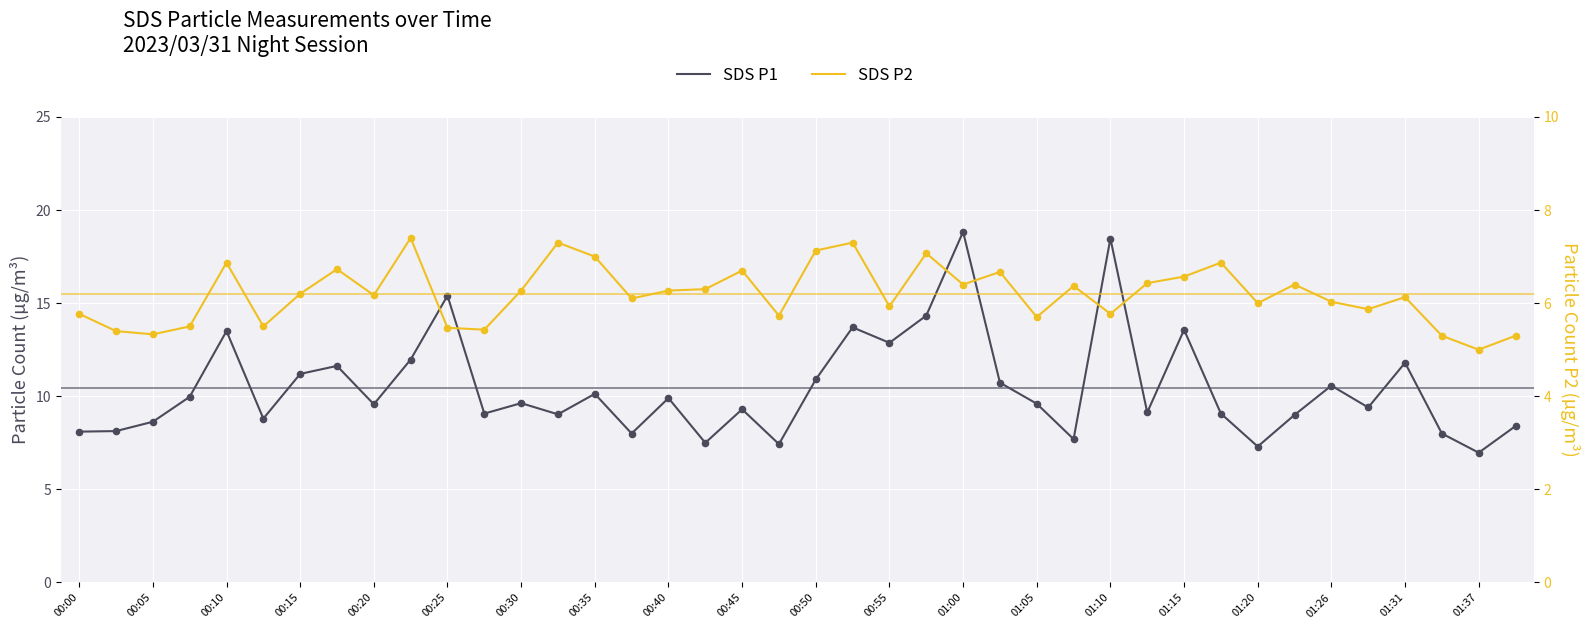

At which category is the sum across all series the highest?

01:00